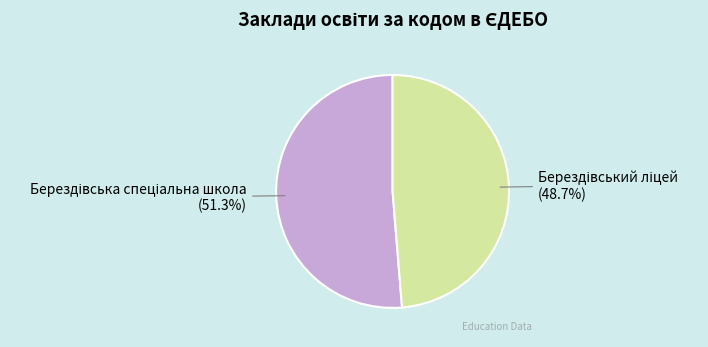

How many segments does this pie chart have?

2